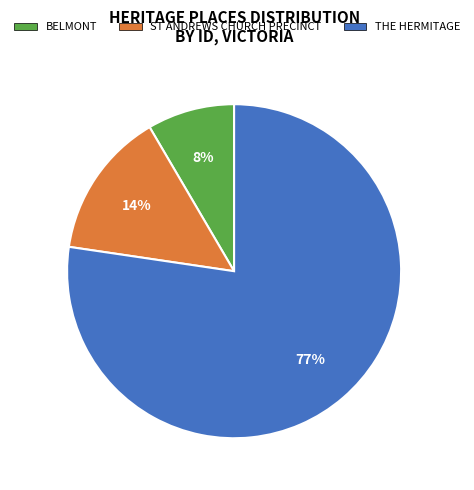

Is there a majority slice in this chart?

Yes